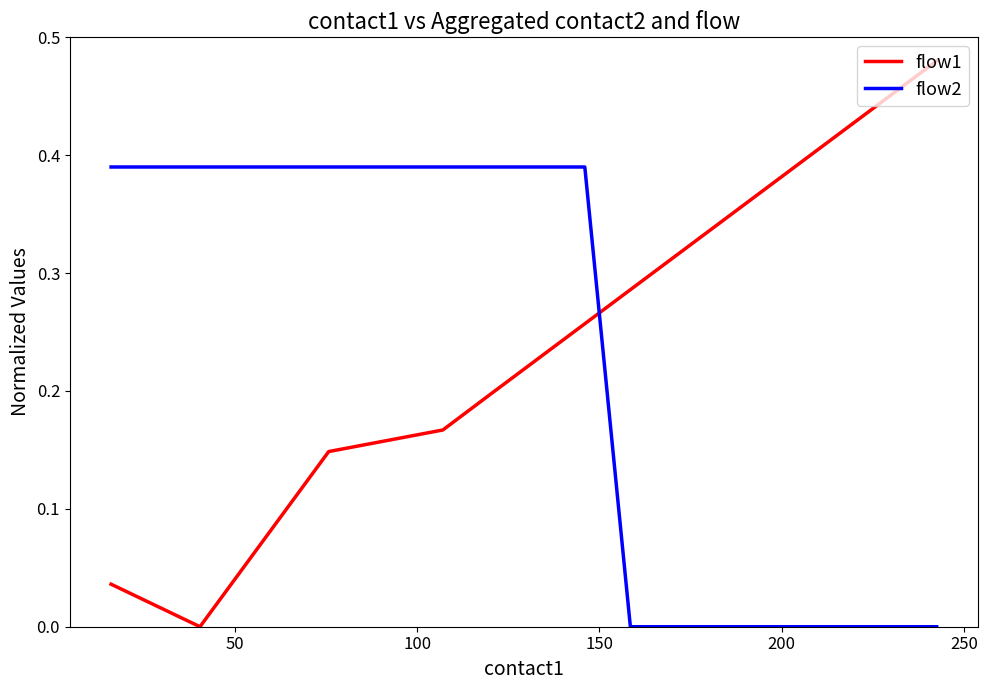

How many intersections are there between flow1 and flow2?

1